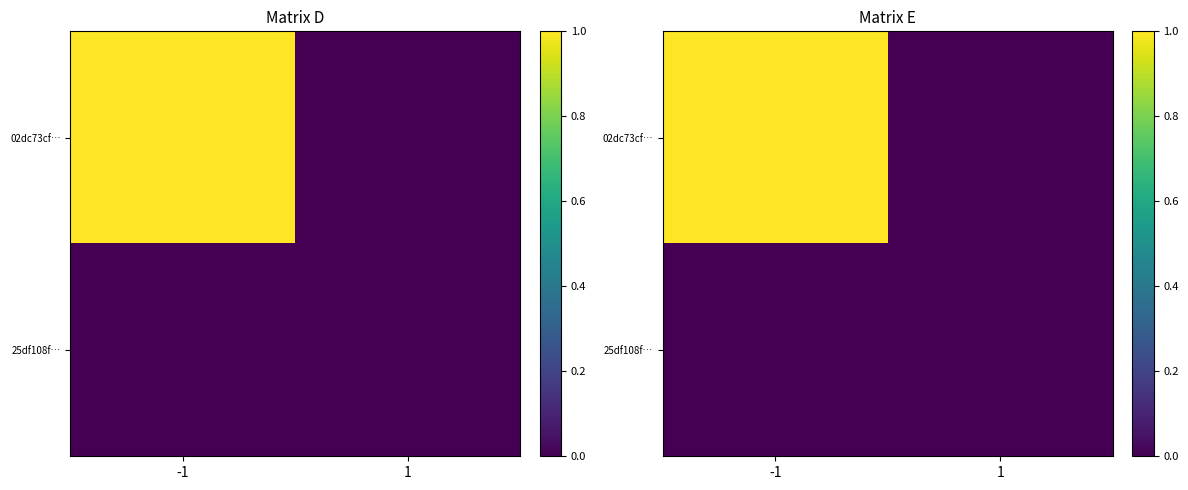

Is it true that 25df108f… equals 0 at -1?

True